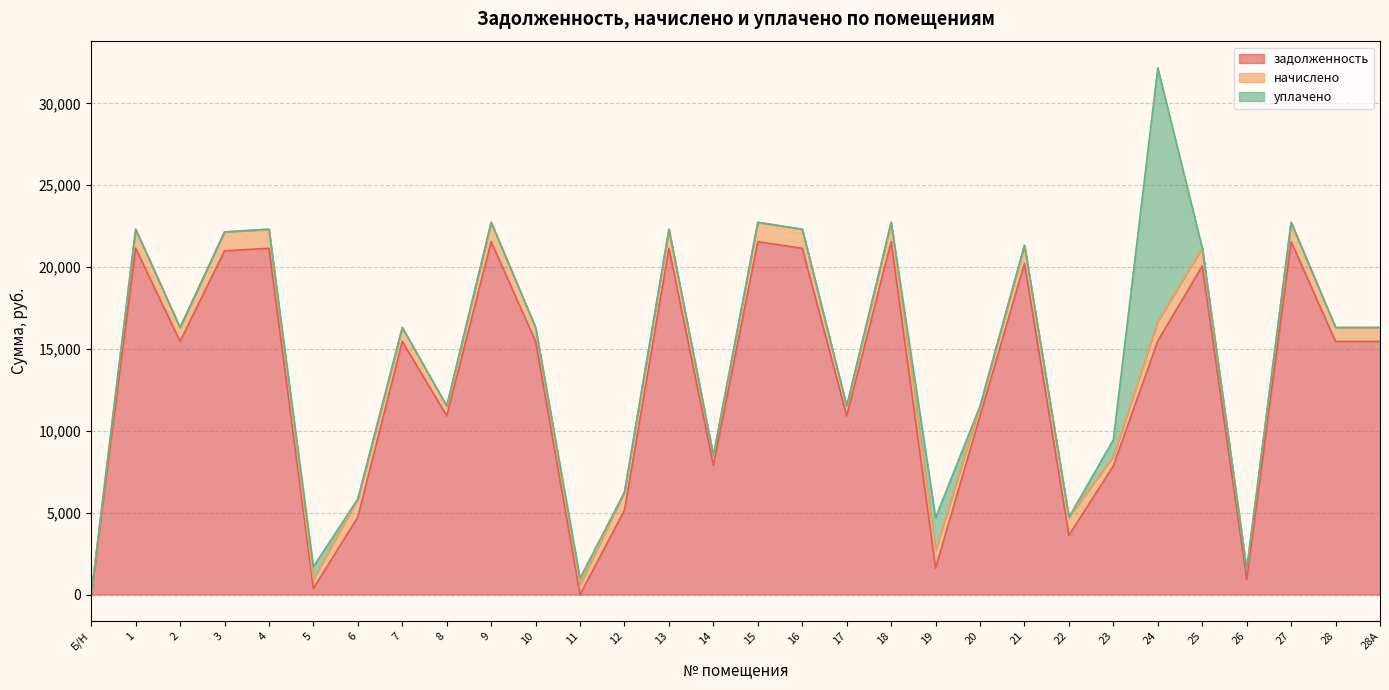

Rank the series at 28 from lowest to highest value.

уплачено, начислено, задолженность